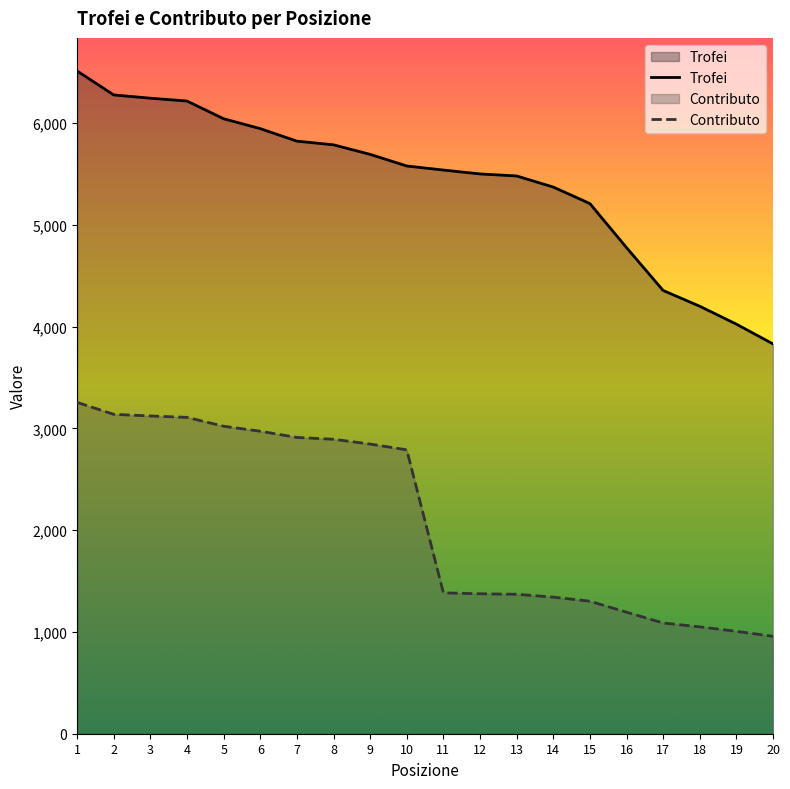

At which category is the sum across all series the highest?

1